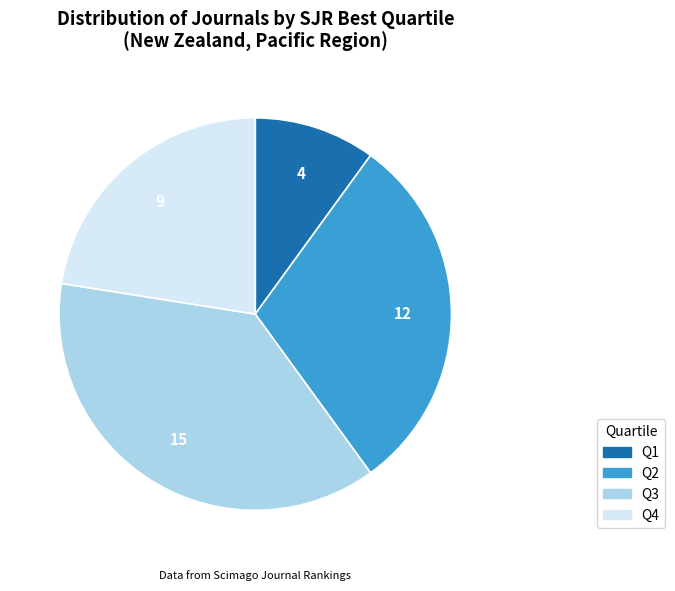

Which slice is the smallest?

Q1